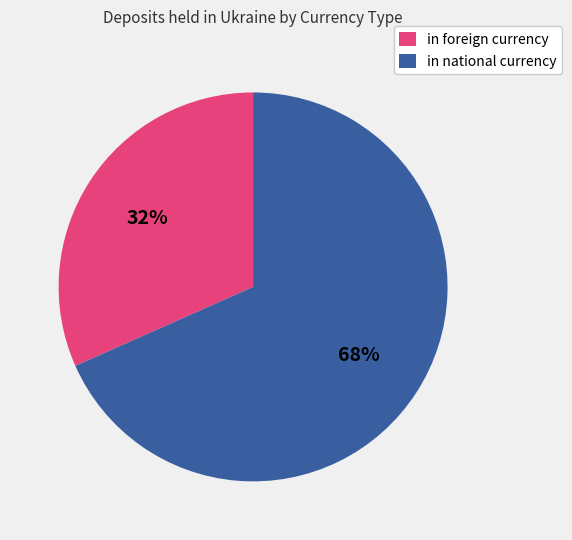

Which slice is the smallest?

in foreign currency